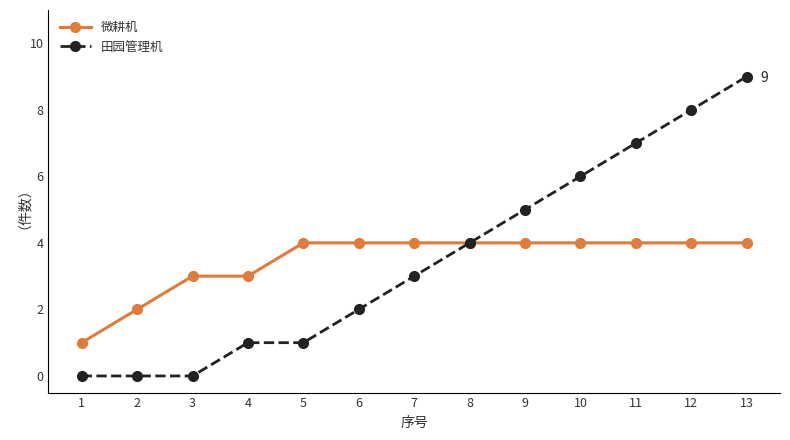

At how many categories does at least one series exceed 0?

13